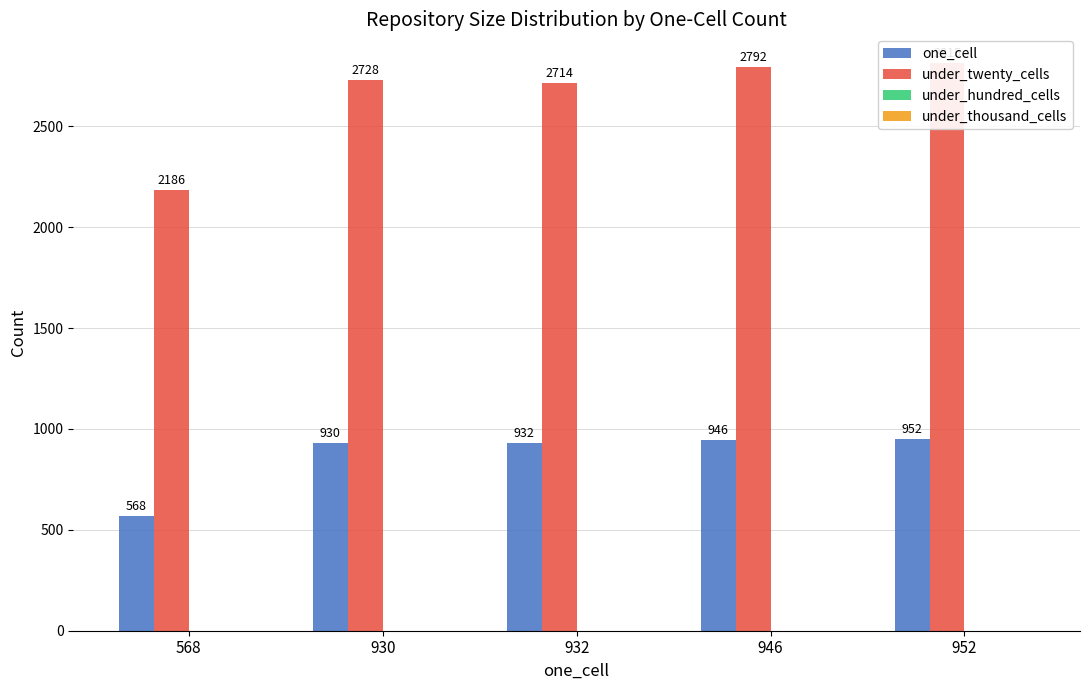

Are the bars grouped side by side (vs. stacked)?

Yes